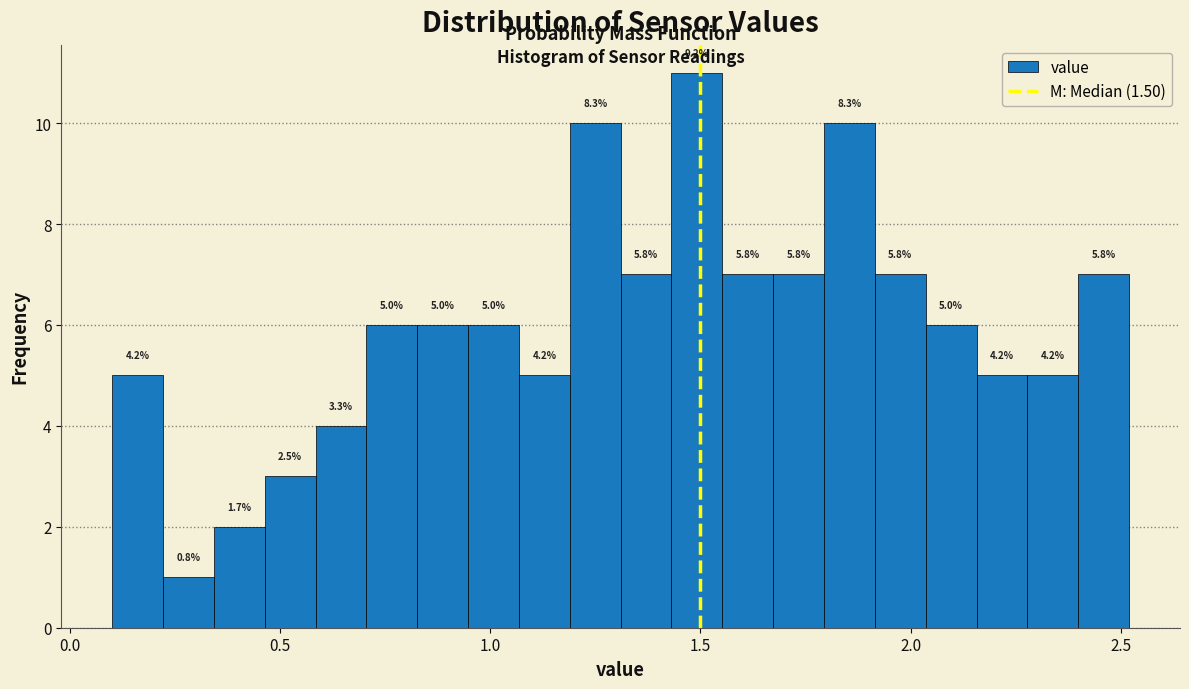

Around what value on the x-axis is the tallest bar? Give the approximate position of its centre, as read against the axis.

1.50